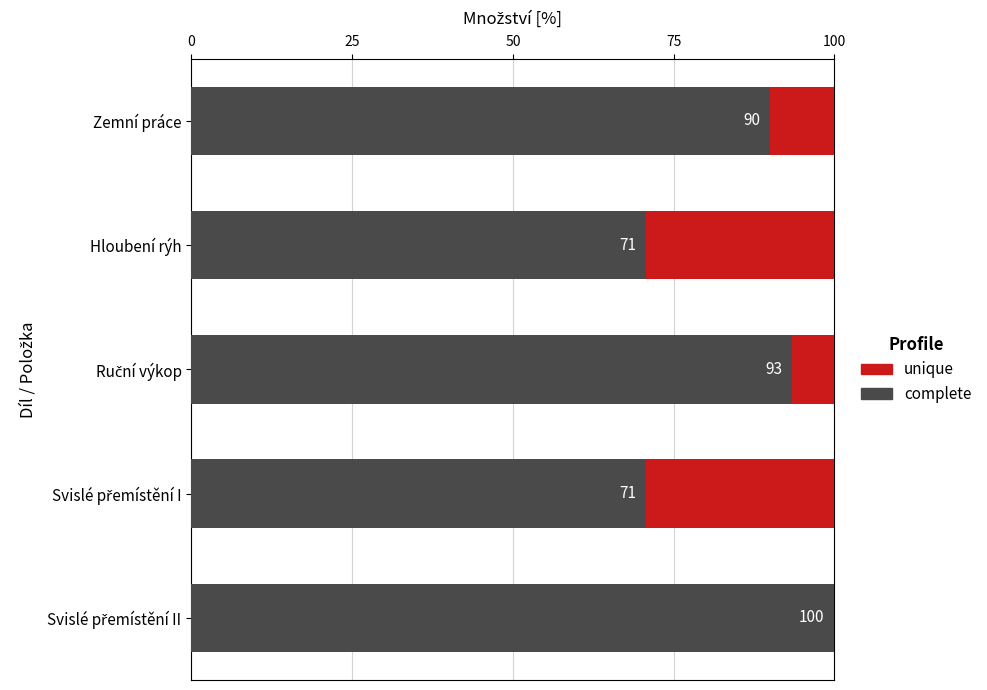

Read the complete value at Hloubení rýh.

70.7